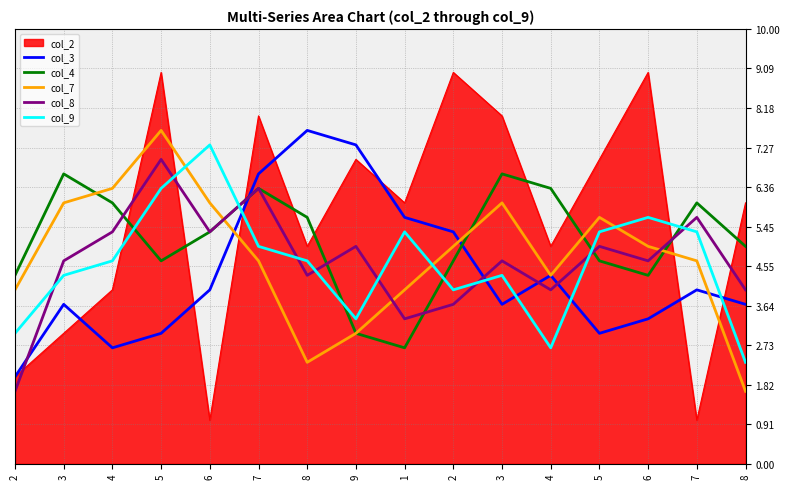

Between 7 and 8, which series saw the biggest shift?

col_7